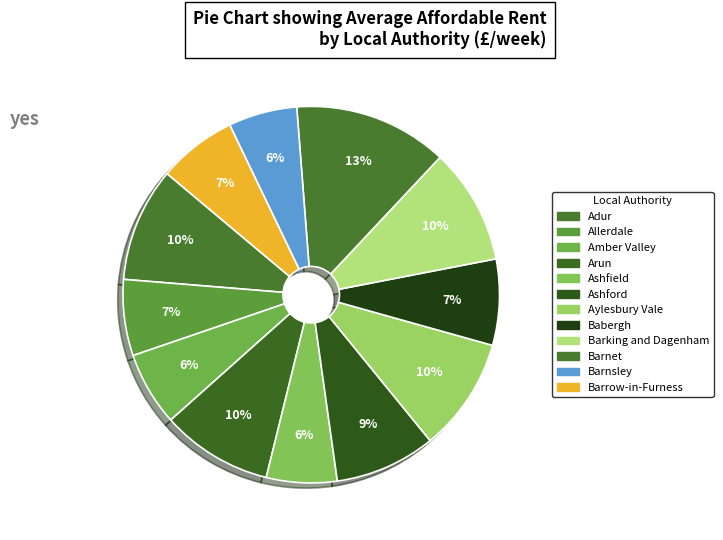

To the nearest percent, what is the difference between the Allerdale and Arun slice percentages?

3%